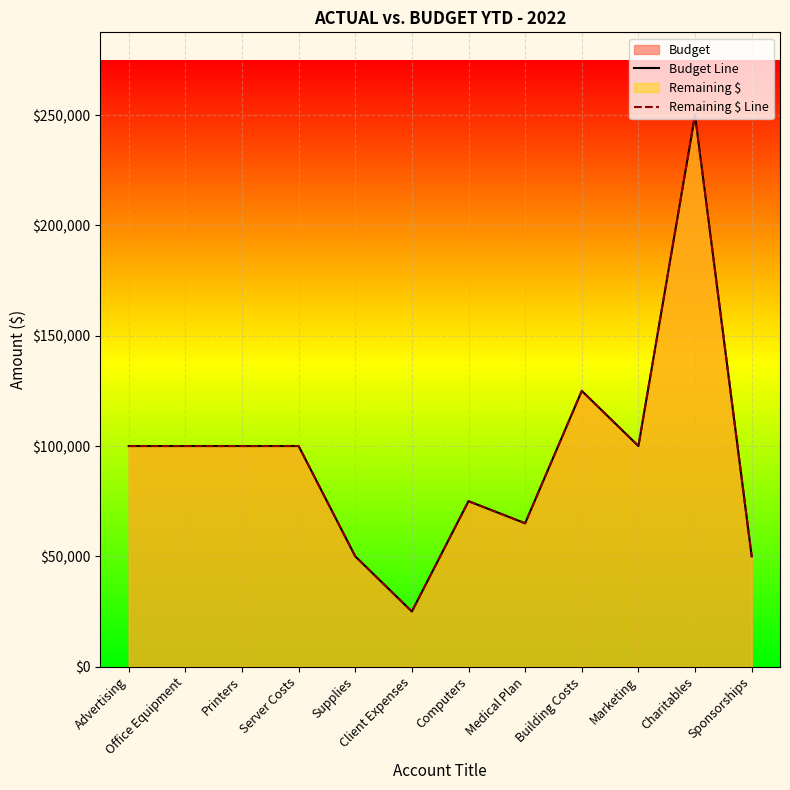

Count the number of data series in this chart.

2